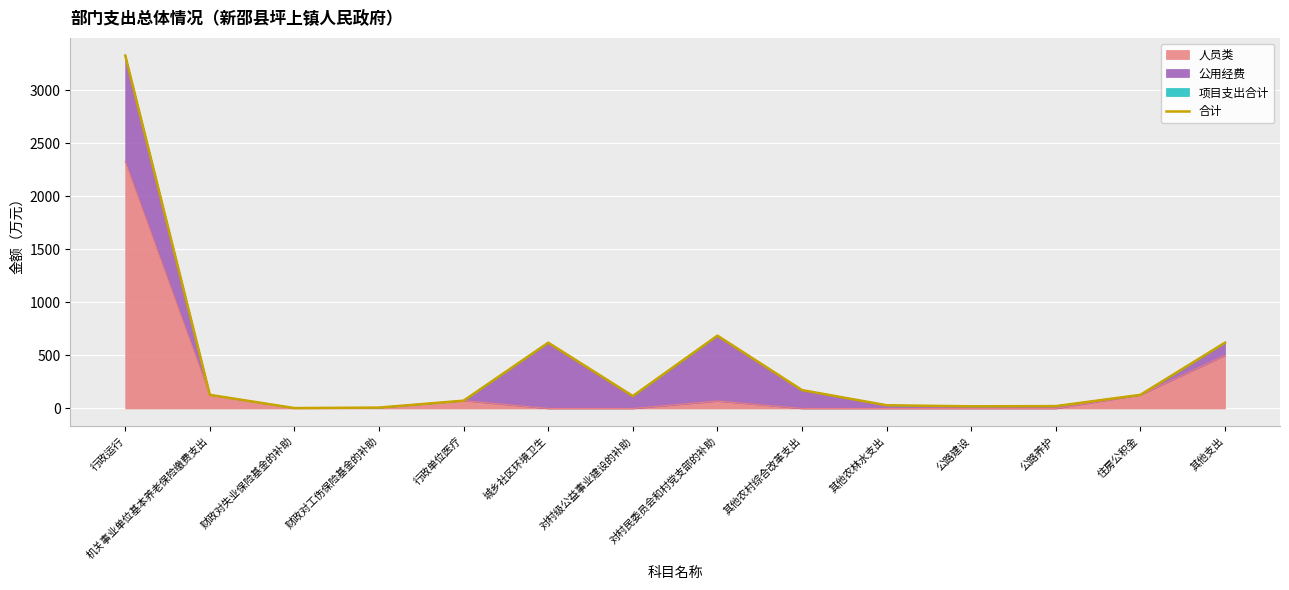

Count the number of values greater than 128.

7